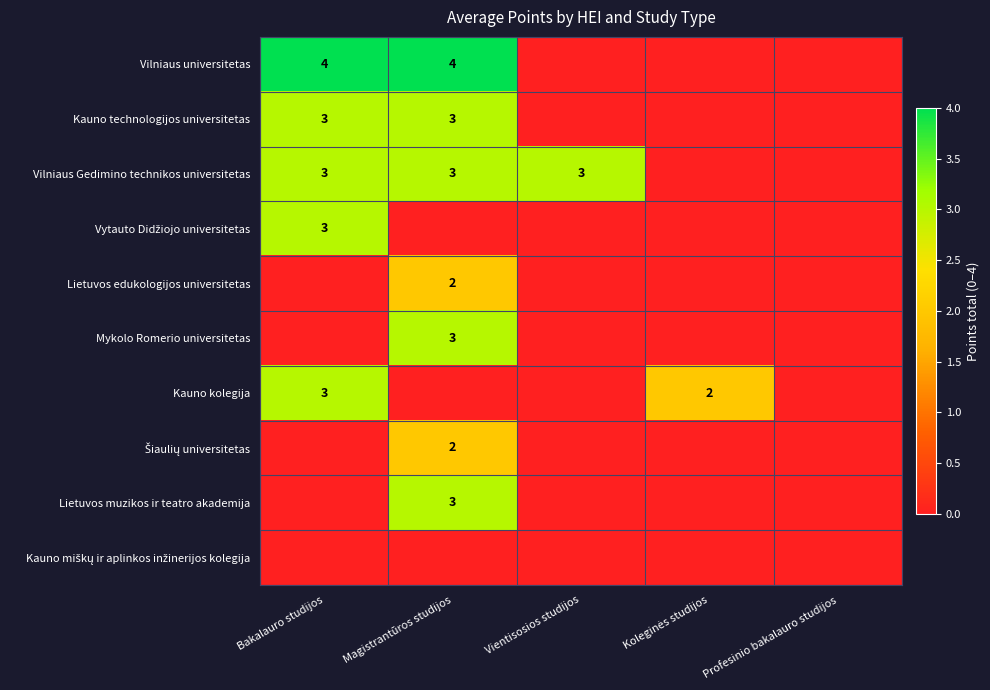

Which has a higher value, Vientisosios studijos or Profesinio bakalauro studijos?

Vientisosios studijos